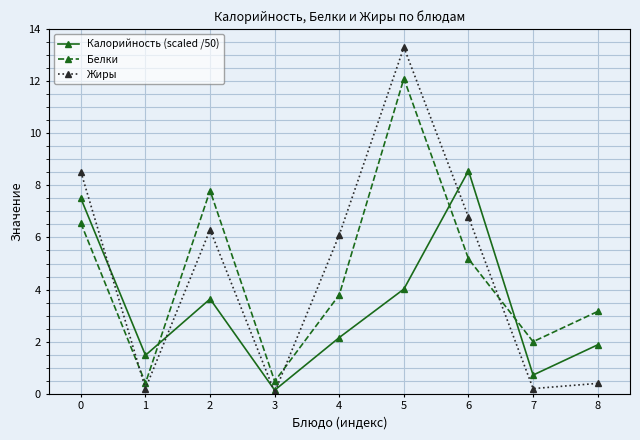

True or false: Жиры has more than 0 points higher than both neighbors.

True